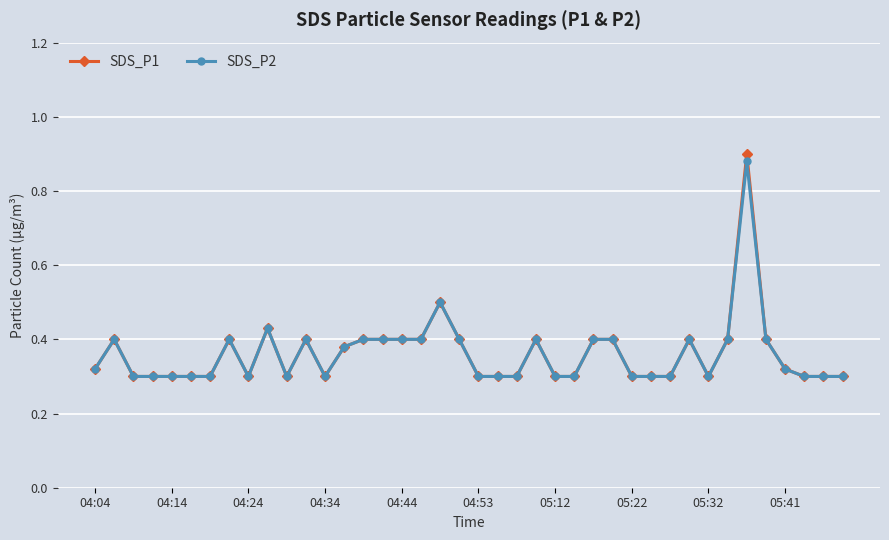

What are all the series names shown in the legend?

SDS_P1, SDS_P2